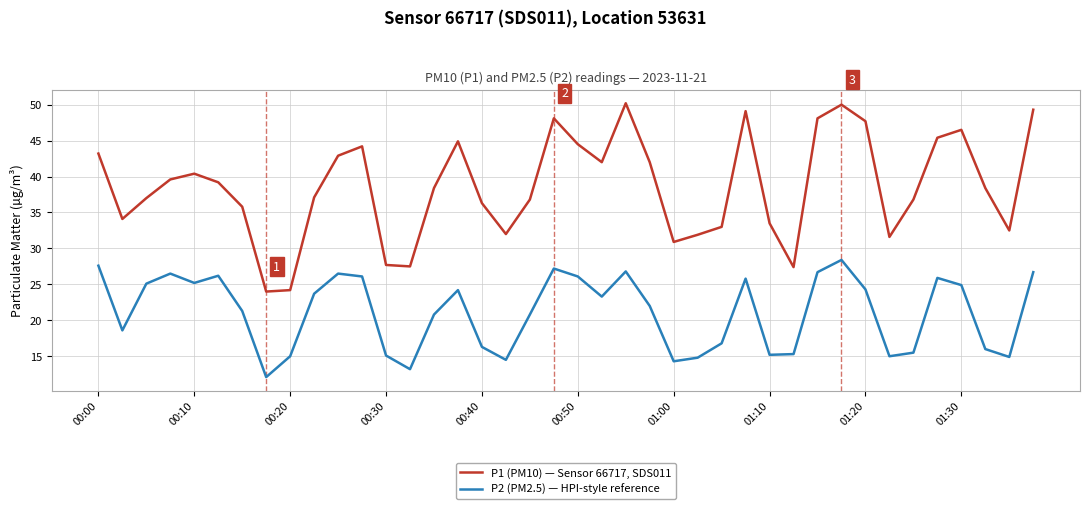

True or false: P2 (PM2.5) — HPI-style reference and P1 (PM10) — Sensor 66717, SDS011 intersect in this chart.

False